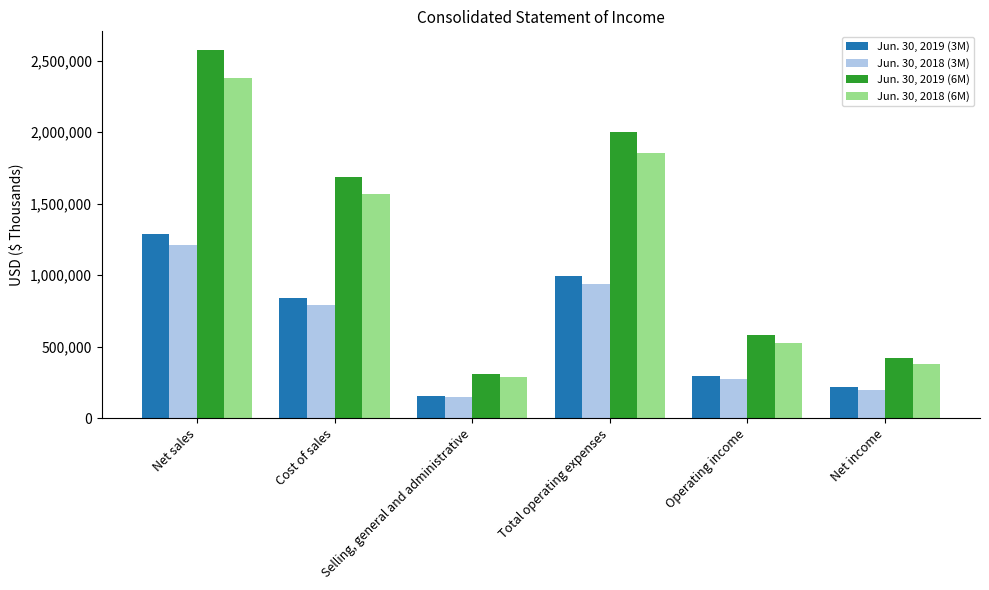

What is the label of the 3rd bar from the right?

Total operating expenses